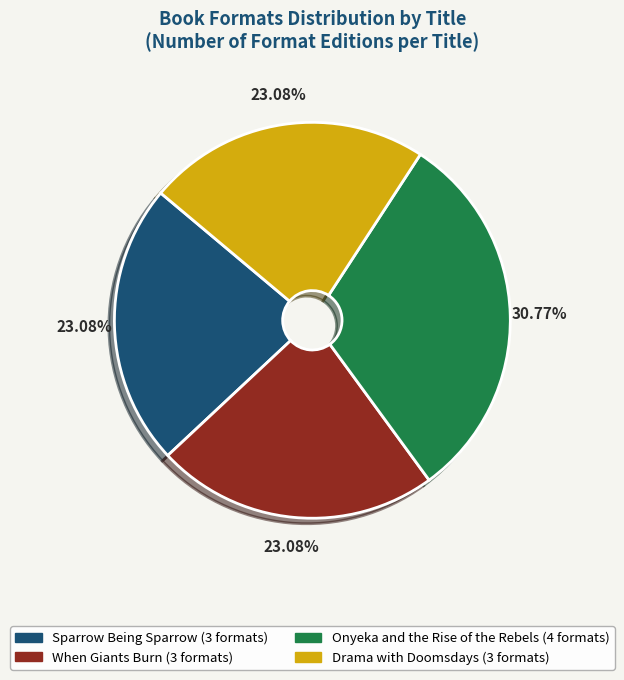

What percentage is NOT represented by When Giants Burn?

76.9%